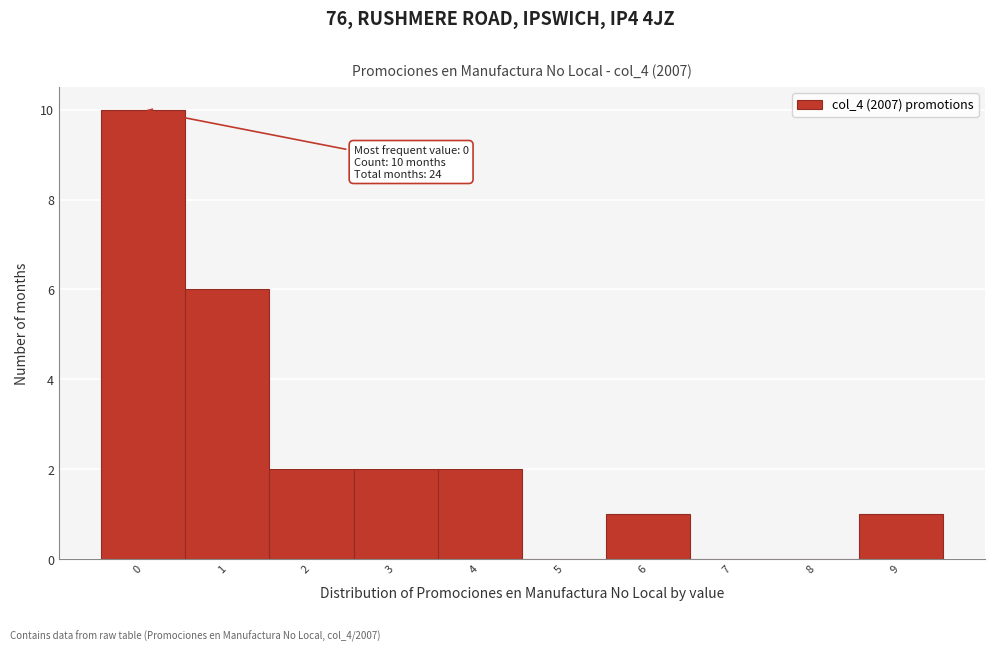

Reading left to right, what are all the values shown in this chart?

0=10	1=6	2=2	3=2	4=2	5=0	6=1	7=0	8=0	9=1